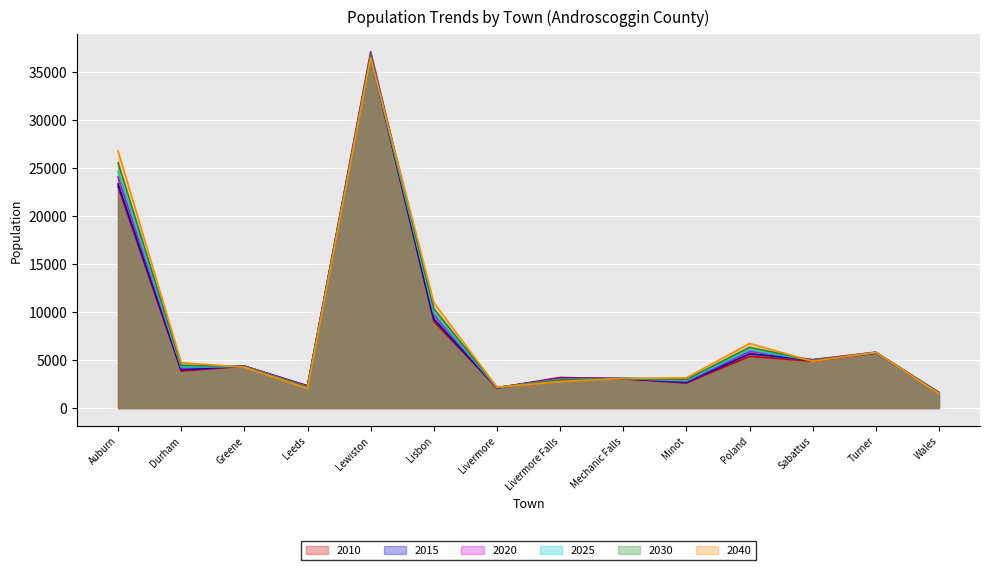

How many data points in 2040 are above 4726?

7